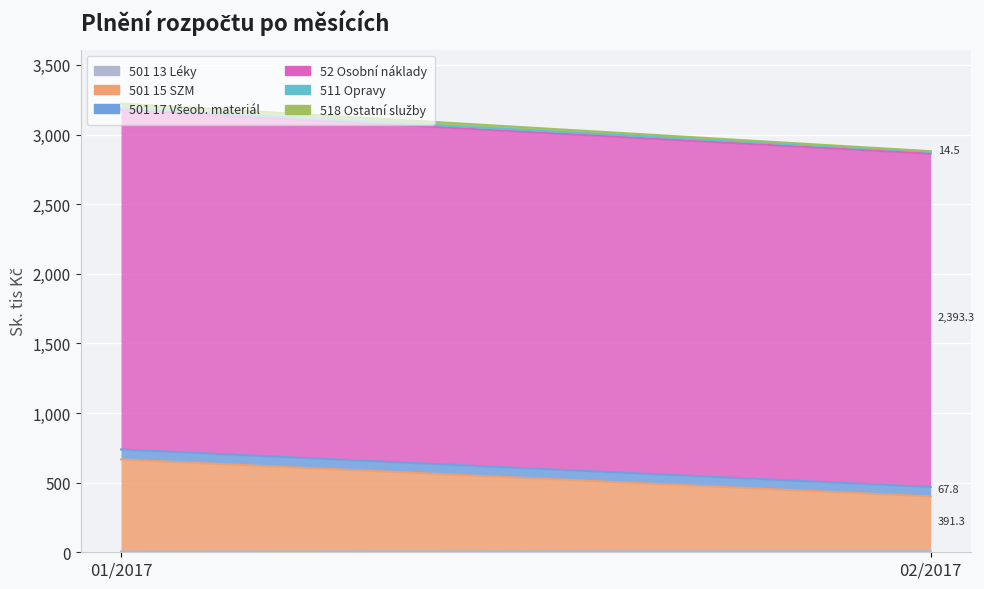

What position from the left is 02/2017?

2